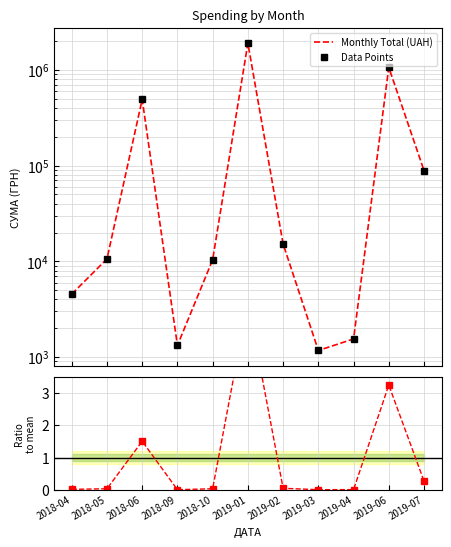

At which category is the sum across all series the highest?

2019-01